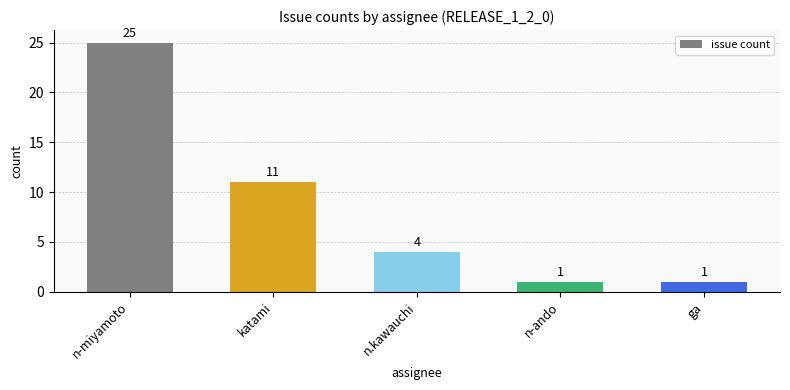

Does the chart contain stacked bars?

No